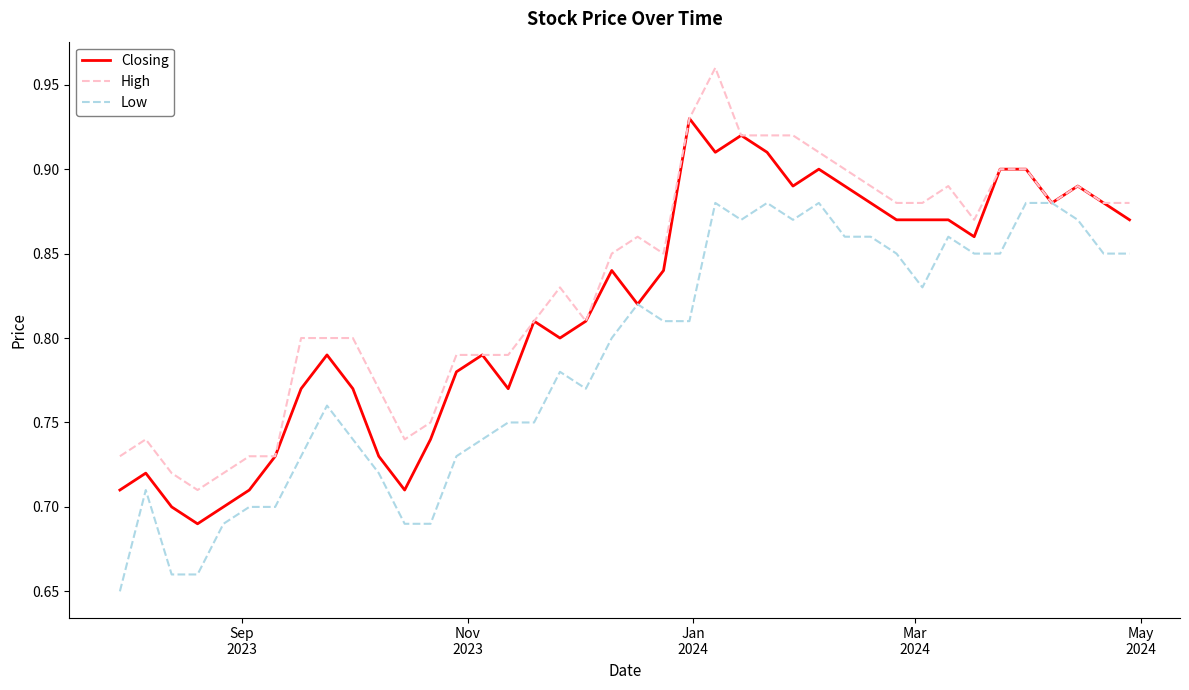

Which series has the largest total across all categories?

High